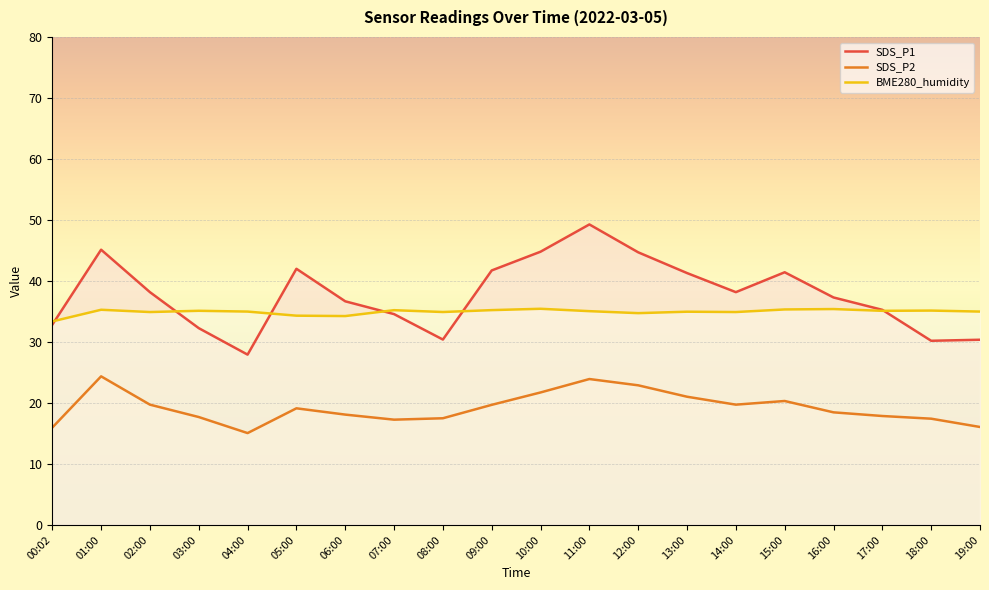

How many series are shown in this chart?

3